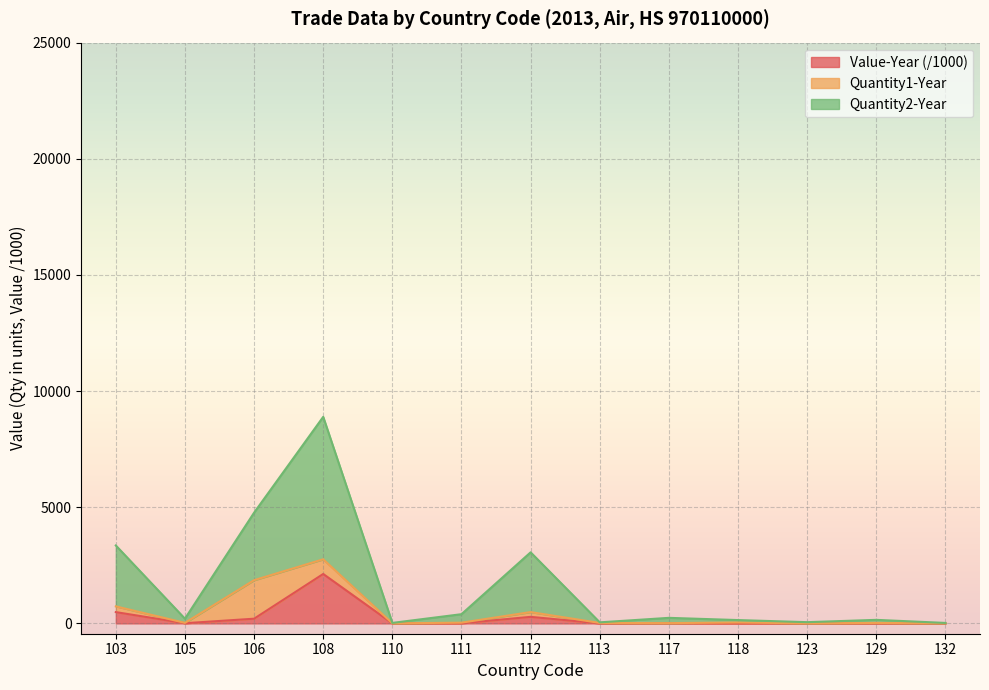

How many data points in Value-Year are above 4?

7